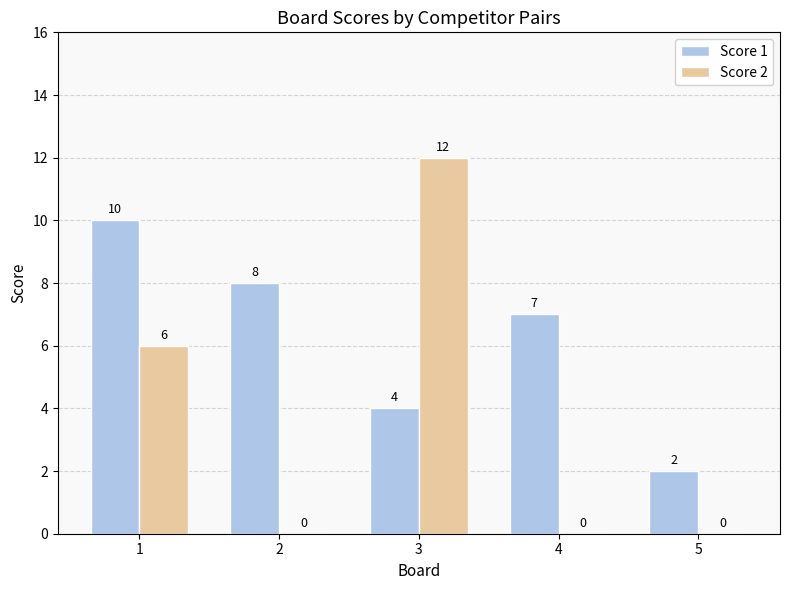

How many values in Score 2 are above zero?

2